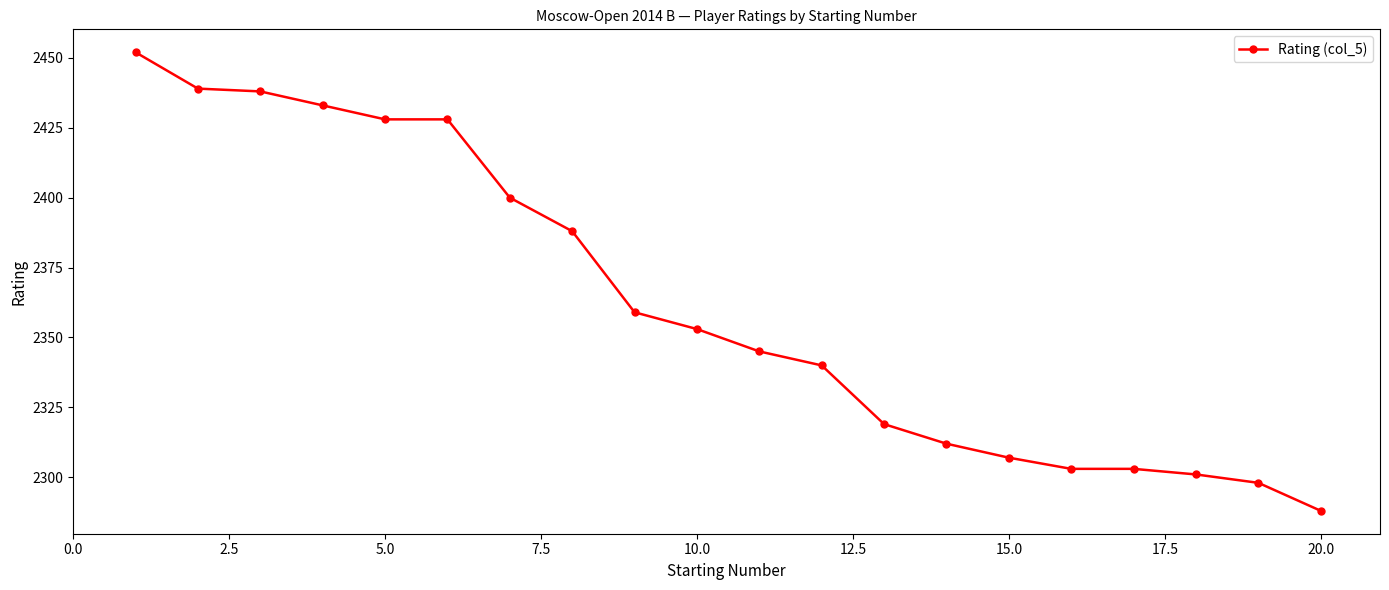

How many distinct data groups are displayed?

1